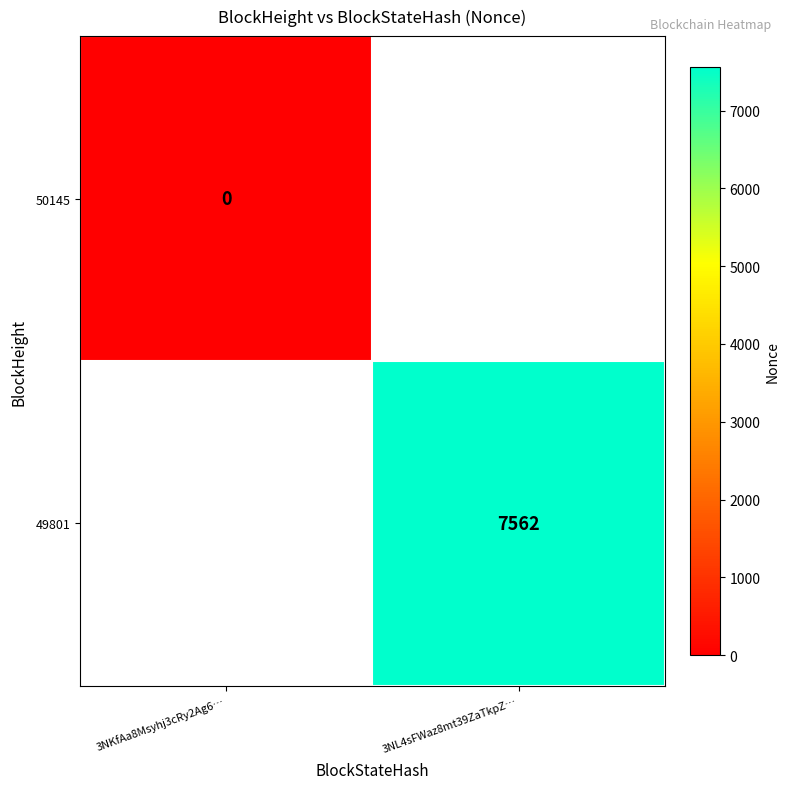

The 49801 series shows 12444 at 3NL4sFWaz8mt39ZaTkpZ…. True or false?

False